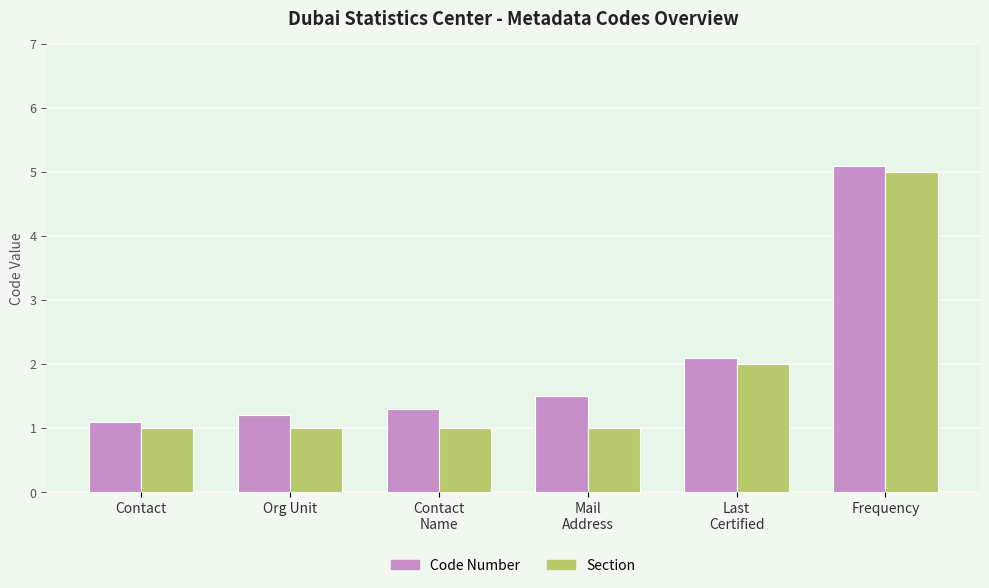

Are the bars grouped side by side (vs. stacked)?

Yes